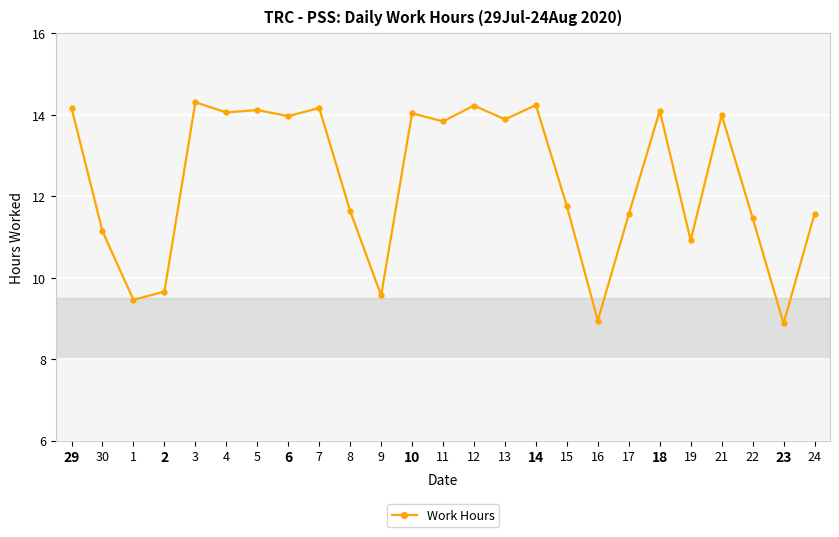

True or false: there are more than 2 points higher than both neighbors.

True